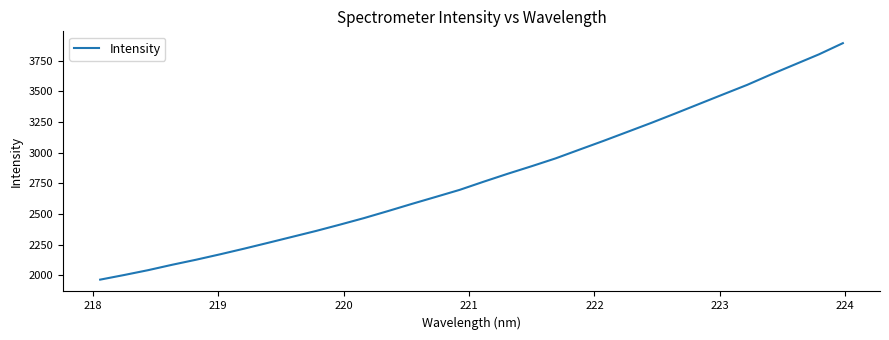

What is the difference between the maximum and minimum values?

1928.4